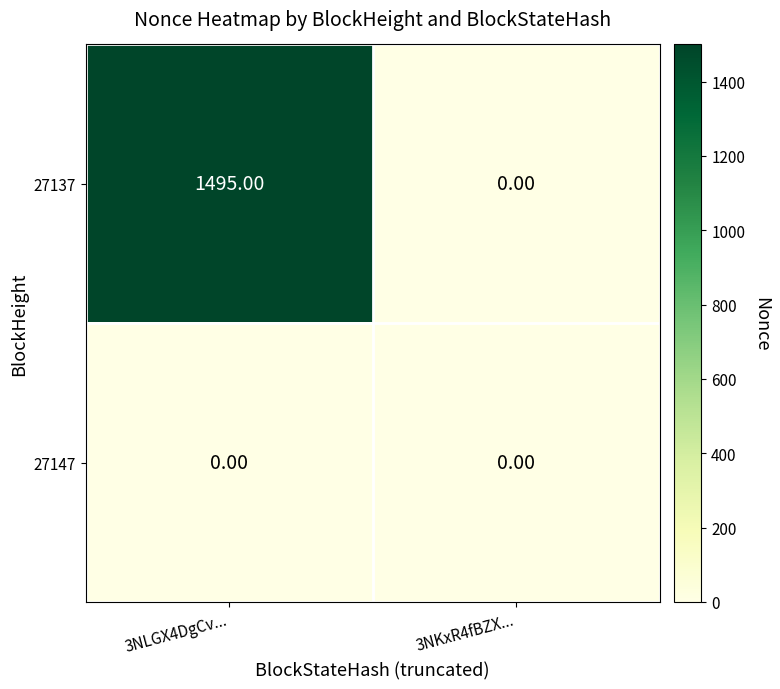

List the series in order of their overall mean, lowest first.

27147, 27137